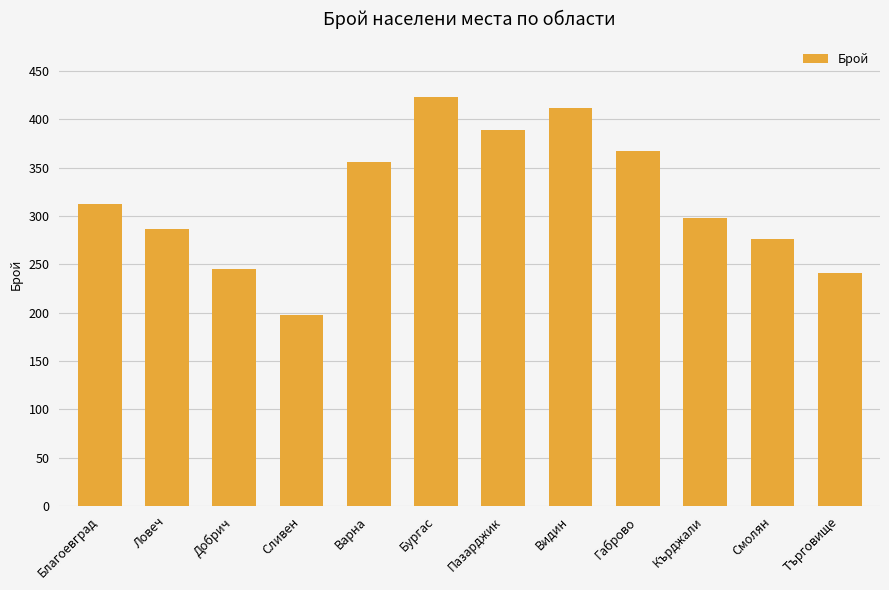

Read the value at Сливен, to the nearest 10.

200